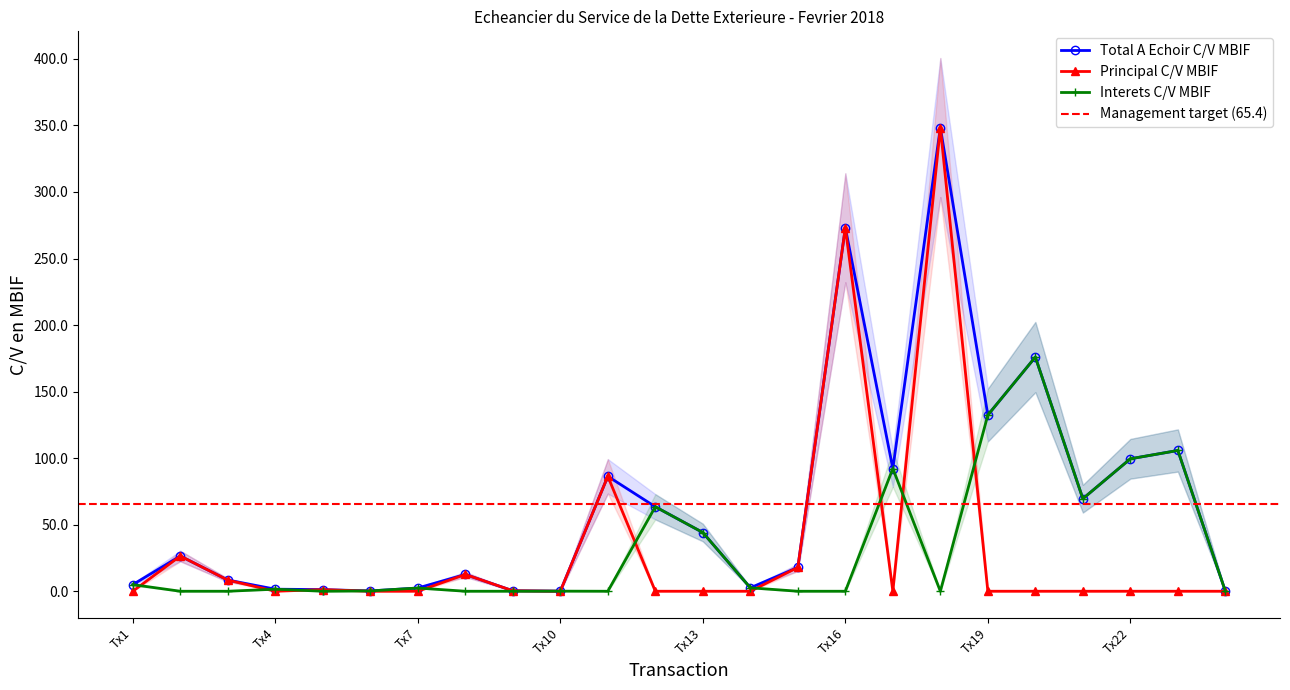

What is the highest value of the Interets C/V MBIF series?

176.0